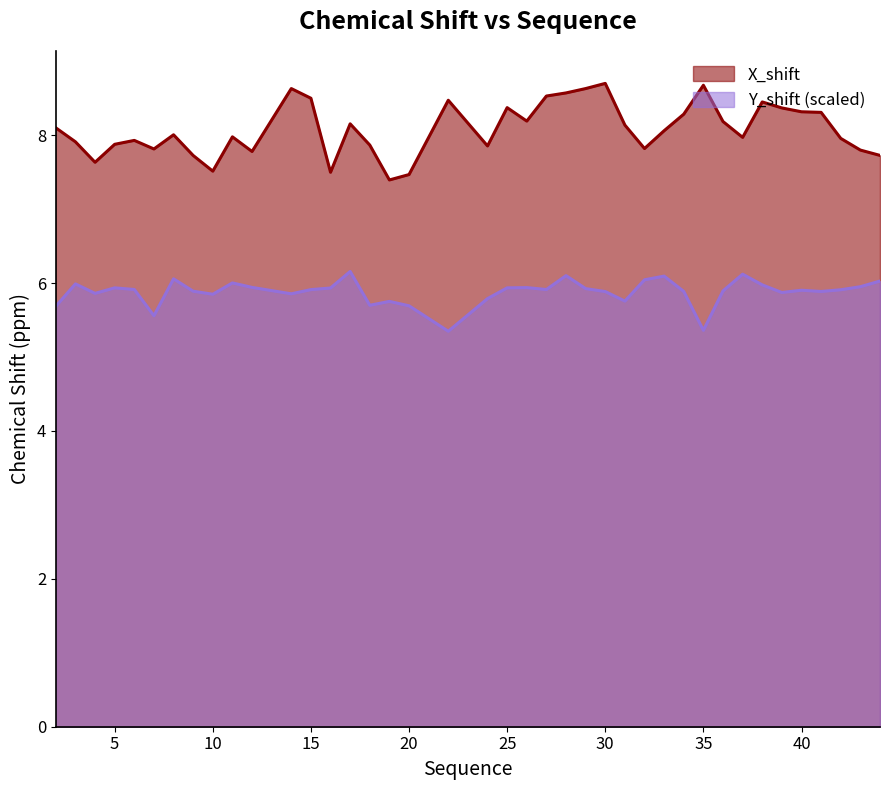

How many series are shown in this chart?

2